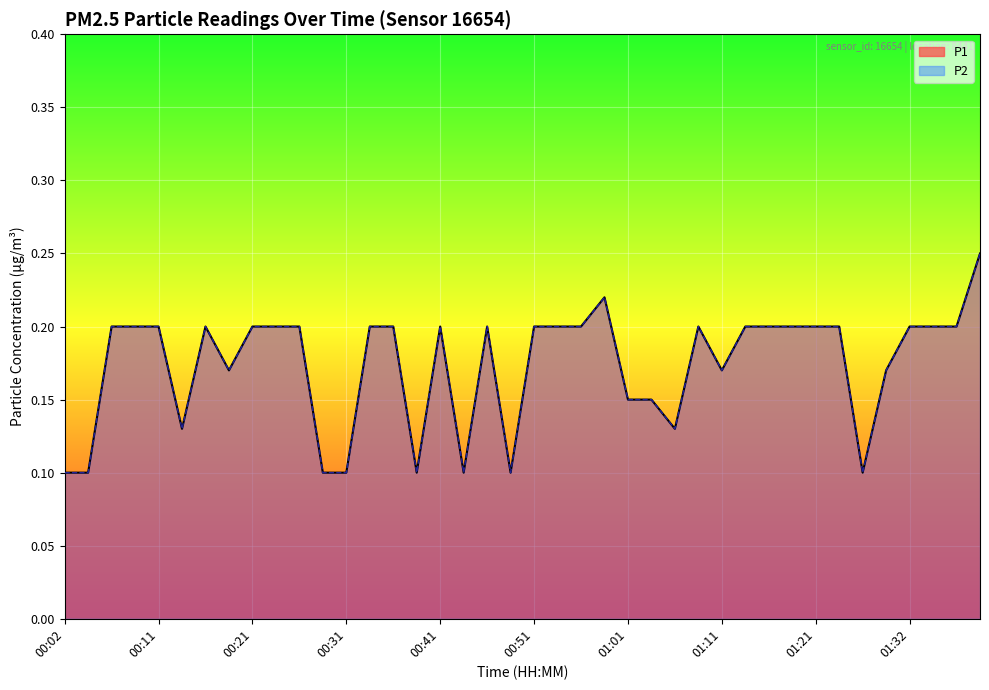

How many interior local valleys does the P2 line series have?

8